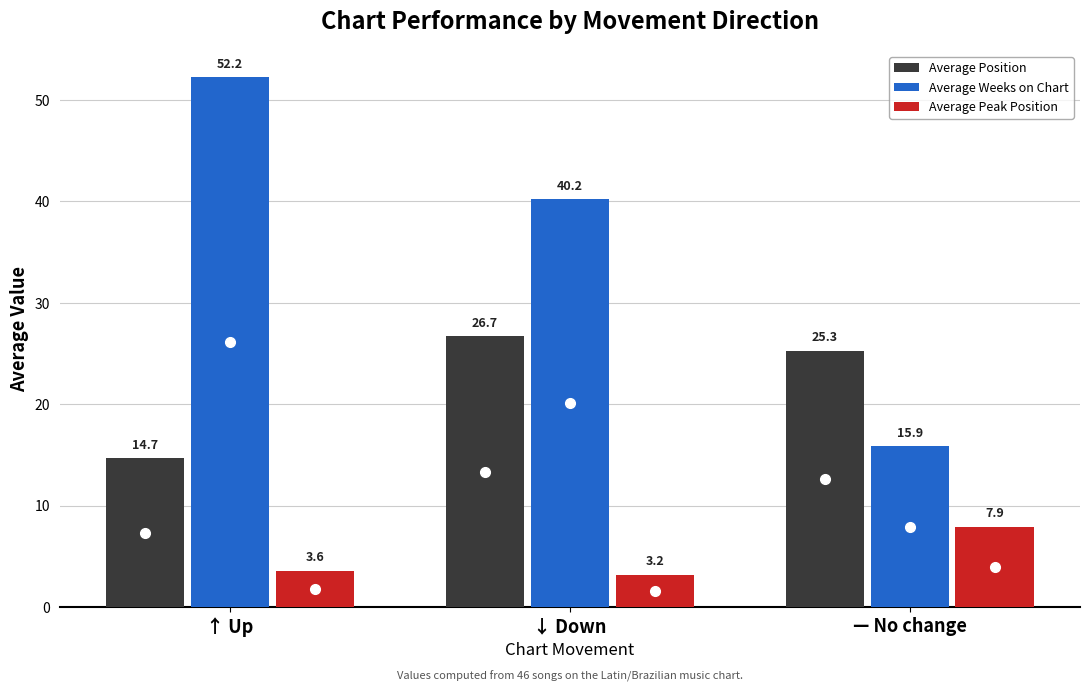

How many bars are there in total?

9